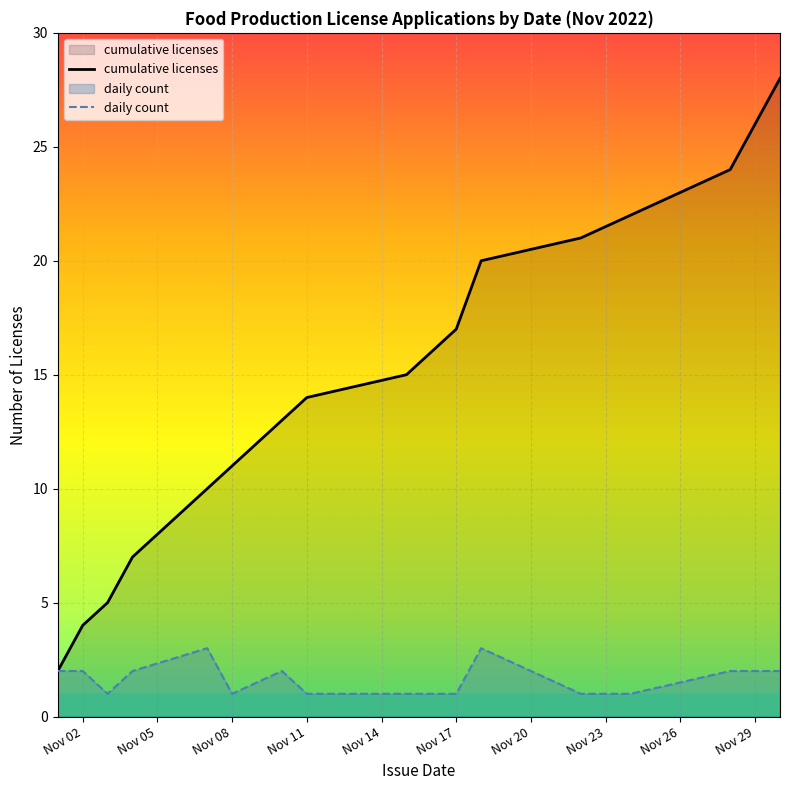

True or false: there are more than 1 points higher than both neighbors.

False